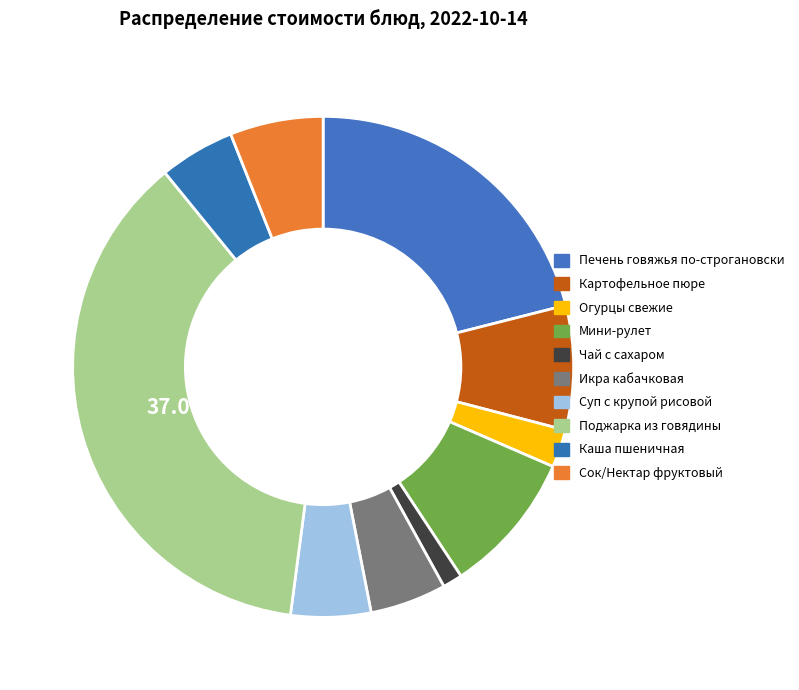

Is there a majority slice in this chart?

No